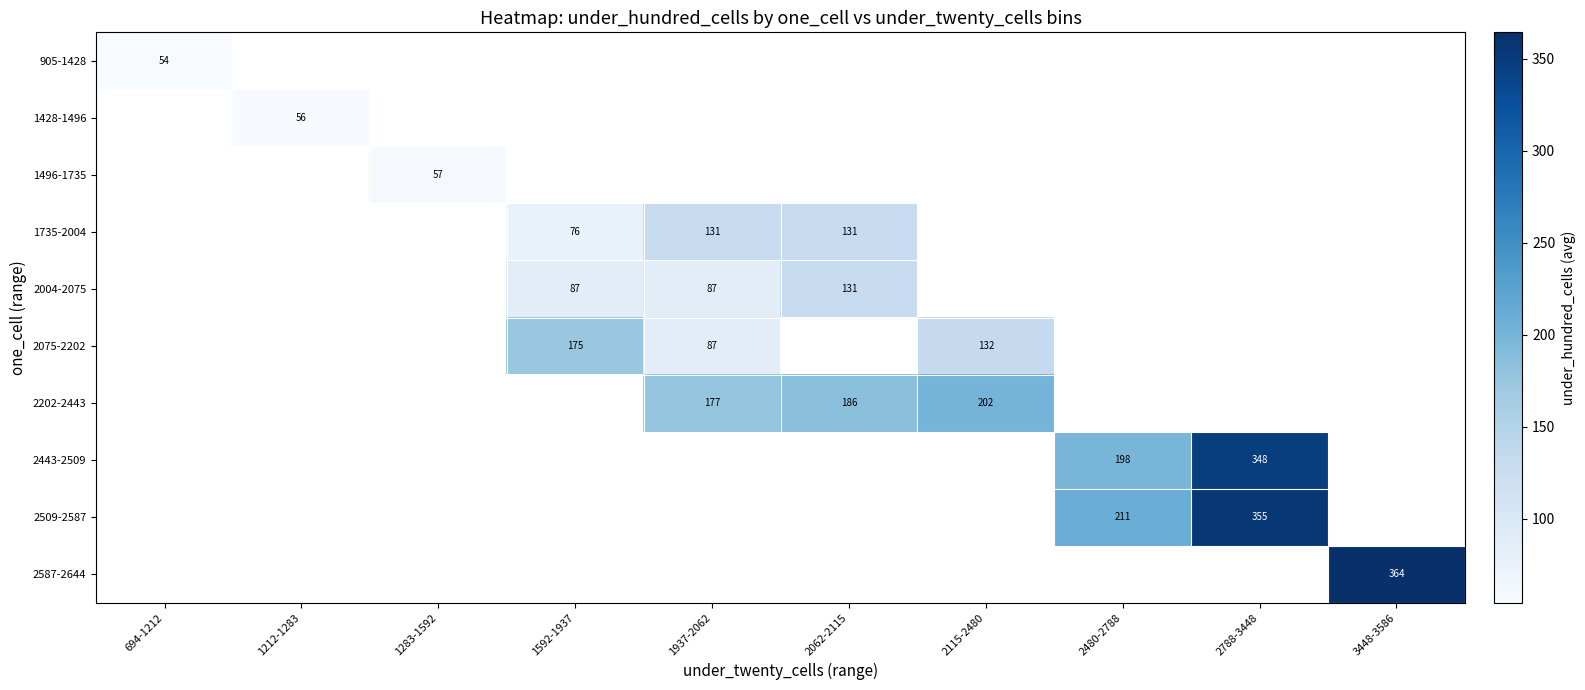

True or false: 2443-2509 has a value of 348.0 at 2788-3448.

True